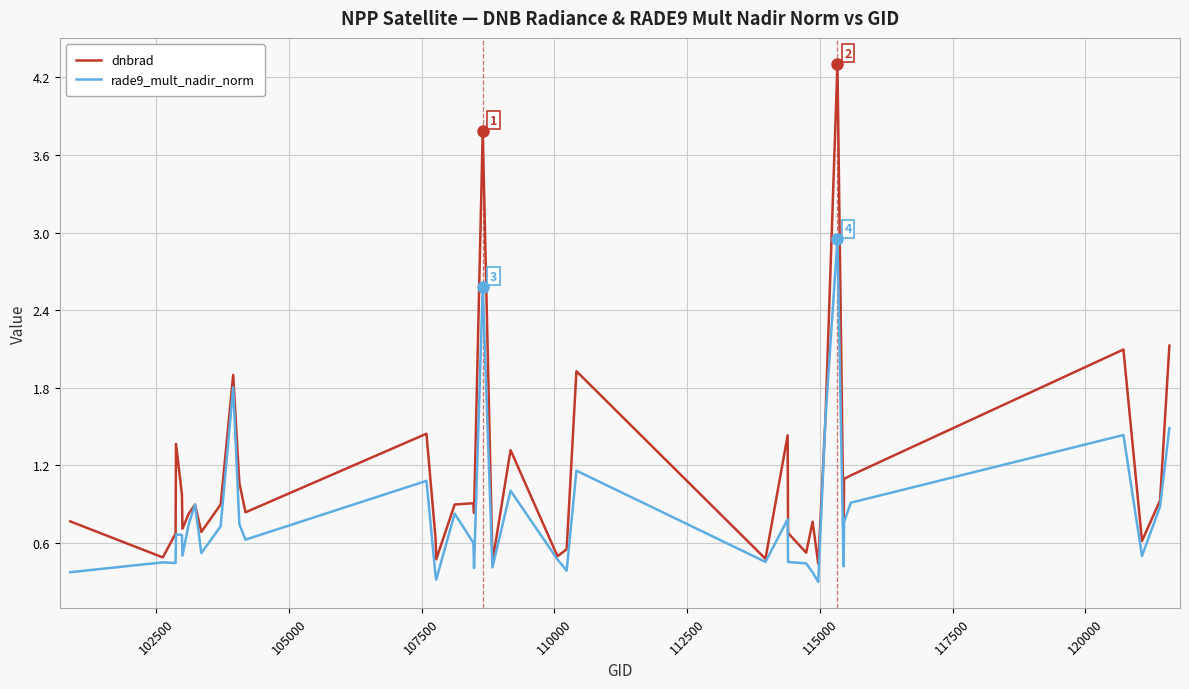

Which series has the widest spread of values?

dnbrad